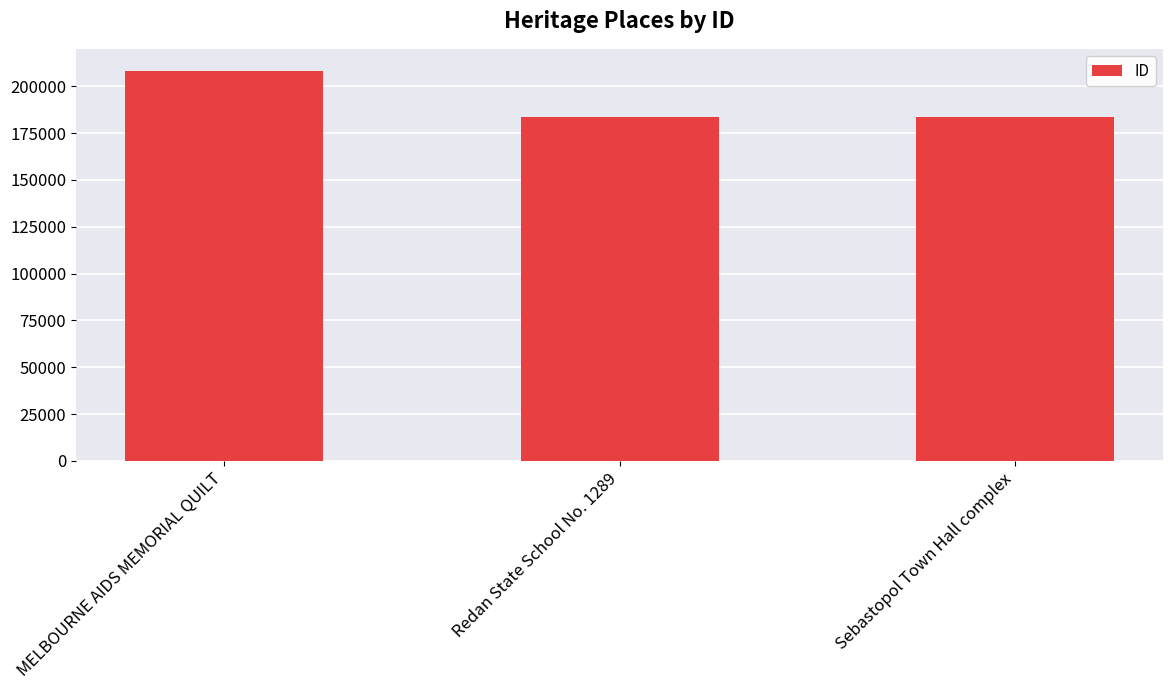

Are the bars horizontal?

No